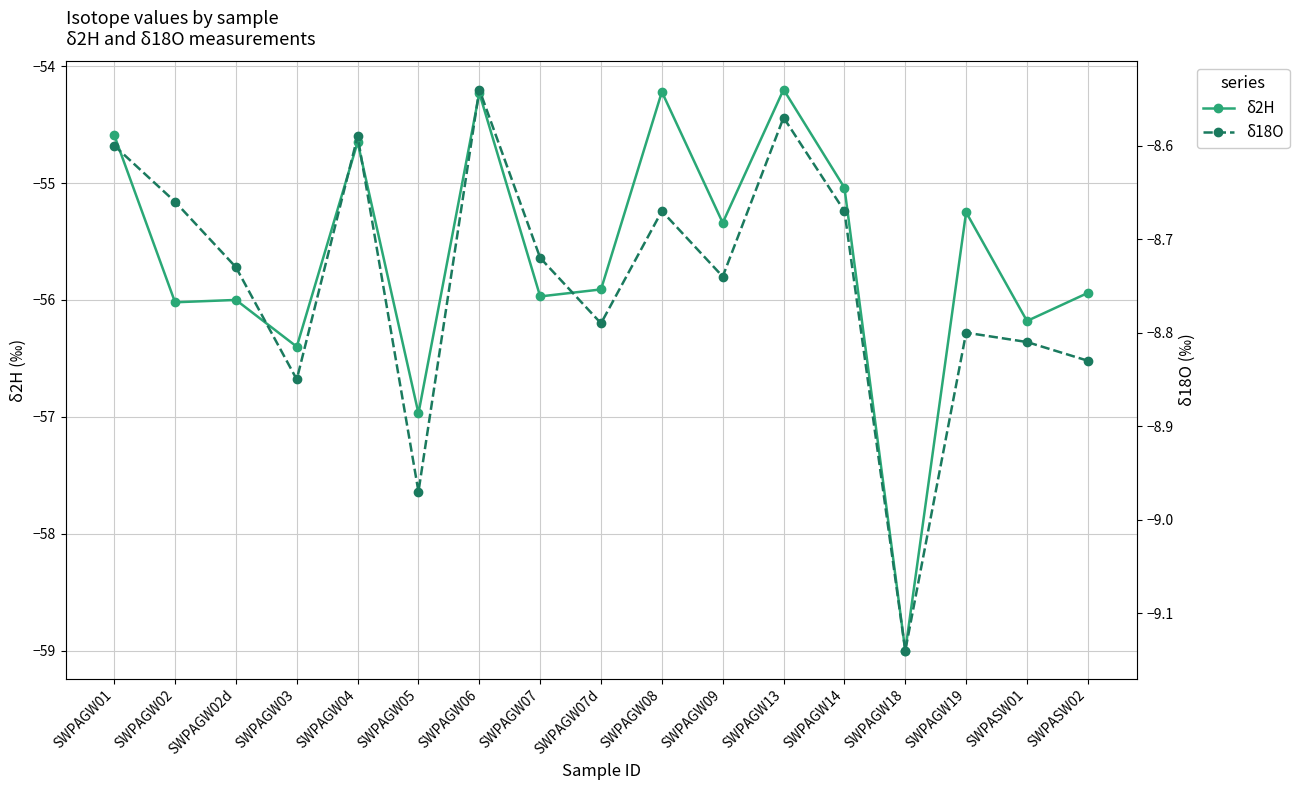

How many interior local valleys does the δ18O series have?

5